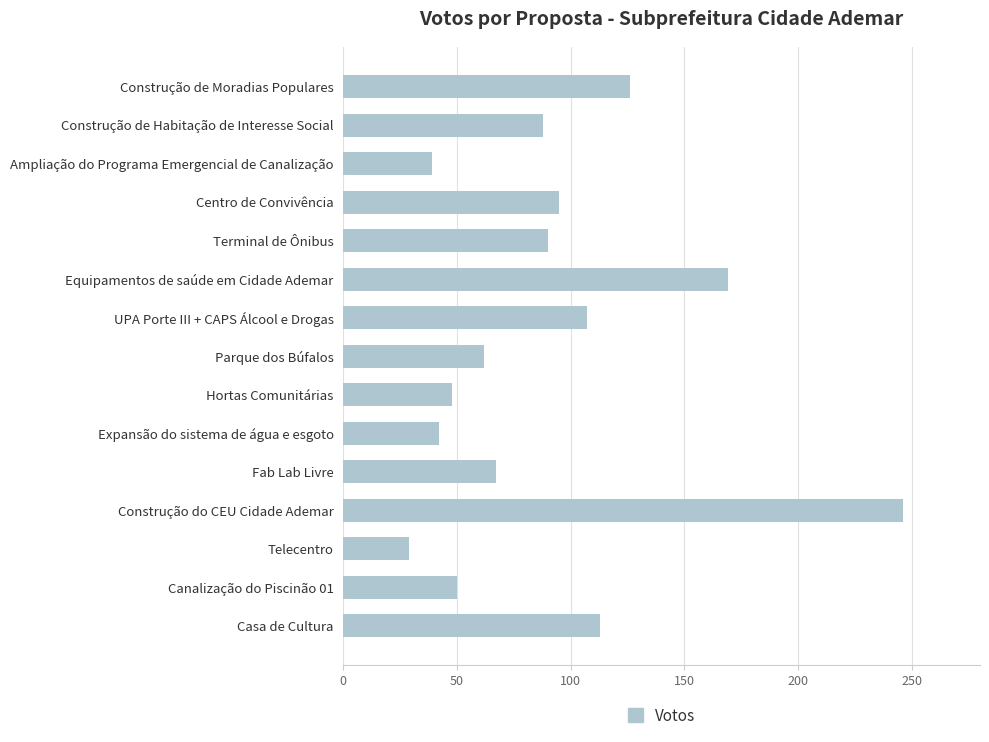

Reading bottom to top, transcribe all the data shown in this chart.

Casa de Cultura=113	Canalização do Piscinão 01=50	Telecentro=29	Construção do CEU Cidade Ademar=246	Fab Lab Livre=67	Expansão do sistema de água e esgoto=42	Hortas Comunitárias=48	Parque dos Búfalos=62	UPA Porte III + CAPS Álcool e Drogas=107	Equipamentos de saúde em Cidade Ademar=169	Terminal de Ônibus=90	Centro de Convivência=95	Ampliação do Programa Emergencial de Canalização=39	Construção de Habitação de Interesse Social=88	Construção de Moradias Populares=126